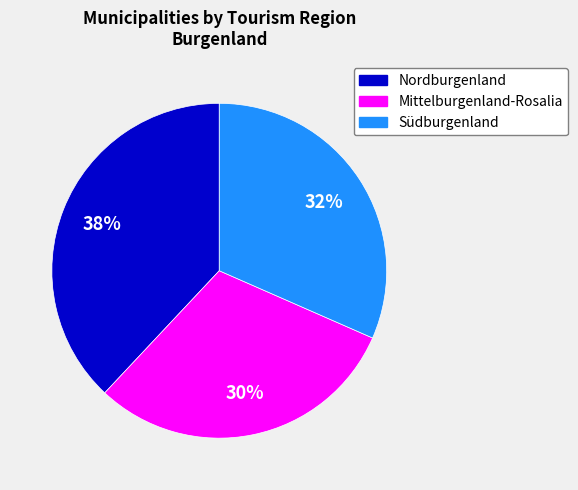

To the nearest percent, what is the average slice percentage?

33%